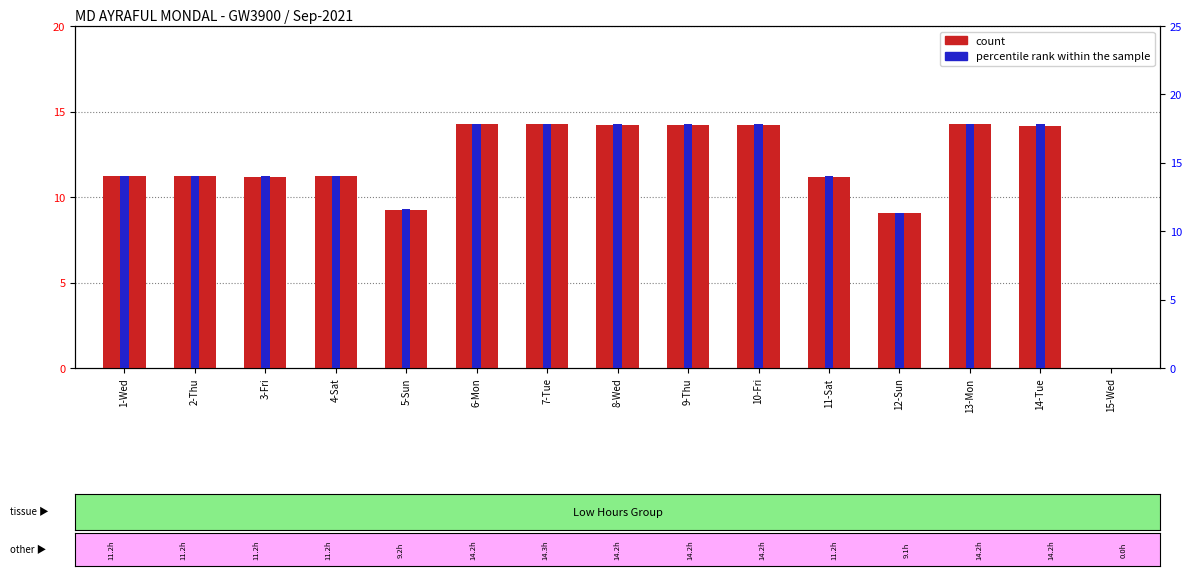

Rank the series at 12-Sun from highest to lowest value.

percentile rank within the sample, count